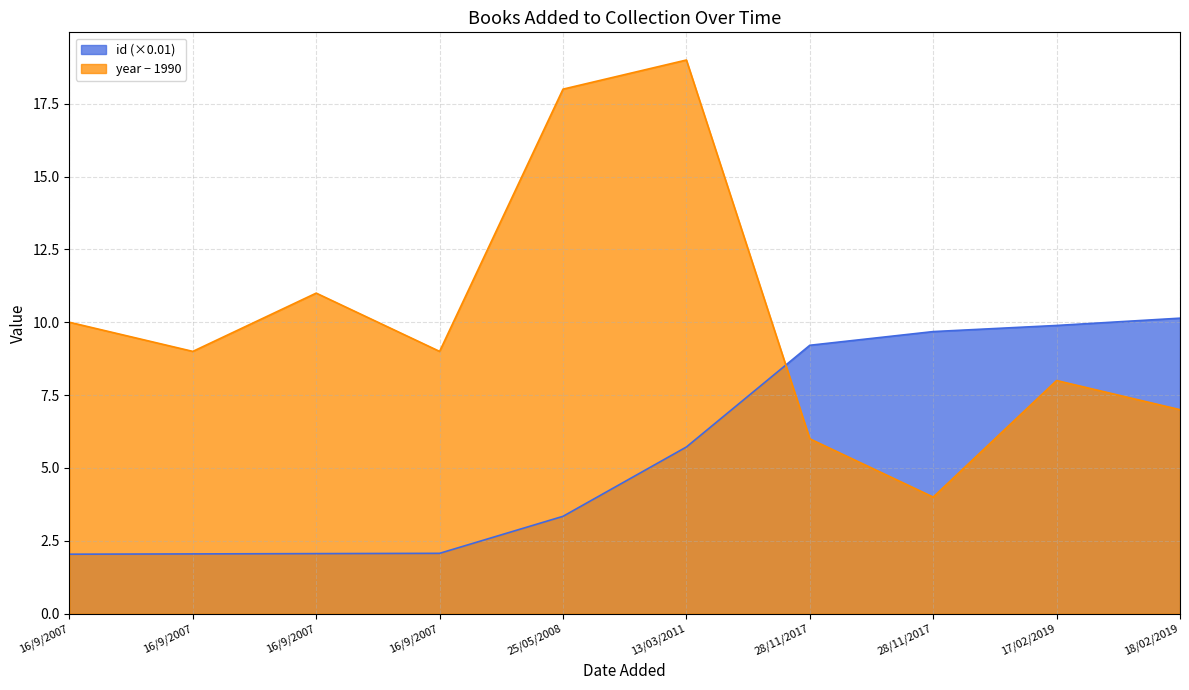

At 28/11/2017, list the series in order from largest to smallest.

id, year